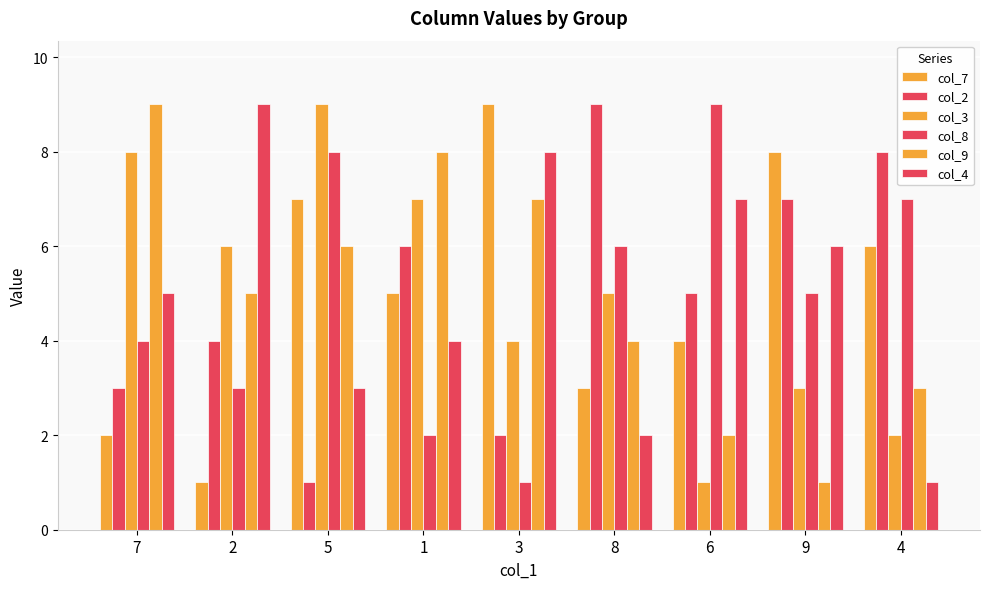

How many data points in col_4 are less than 5?

4